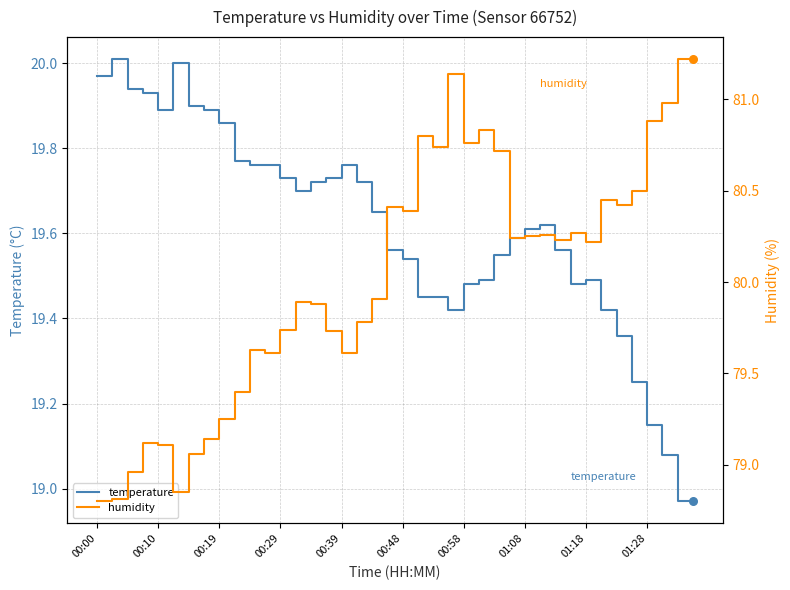

Which series has the largest total across all categories?

humidity